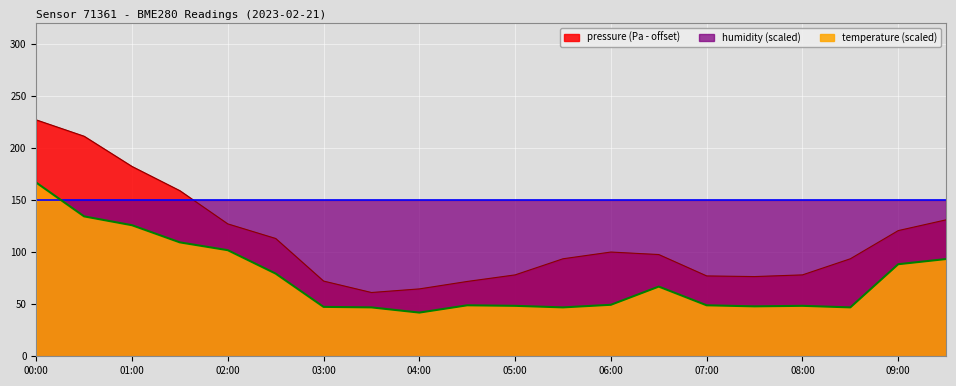

Where does the pressure series first go above 97?

00:00